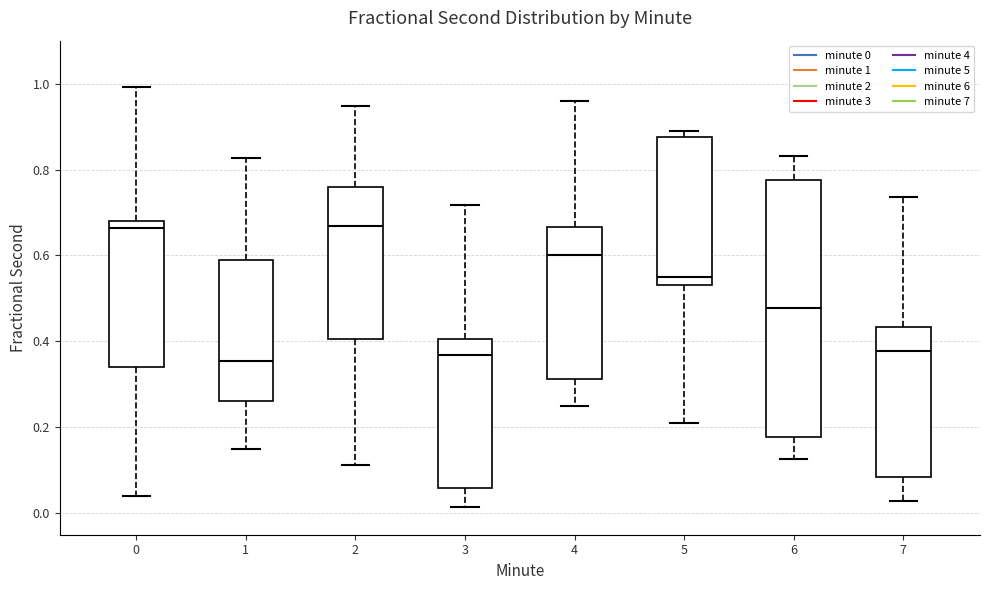

Comparing the boxes themselves (not the whiskers), which one is the tallest?

6